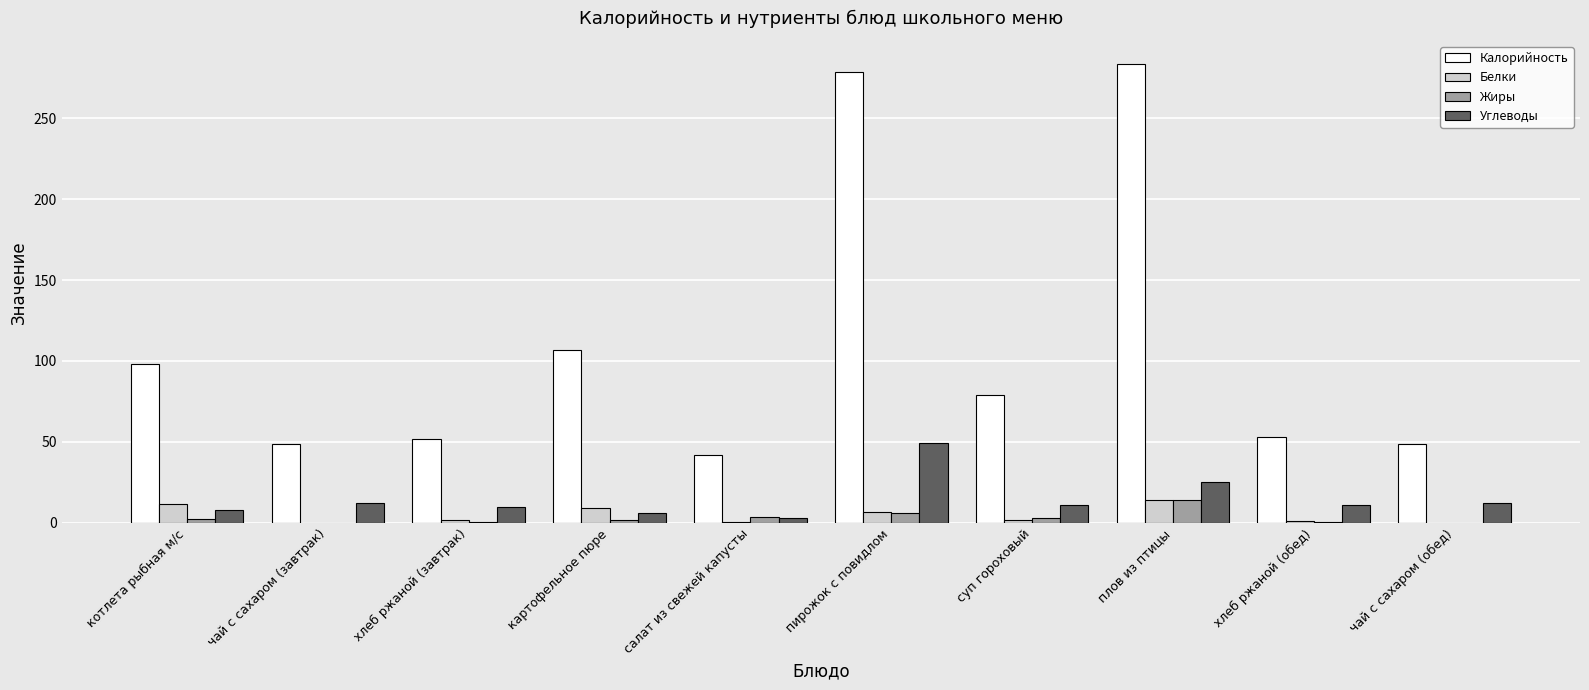

The value of Белки at плов из птицы is 14.0. True or false?

True